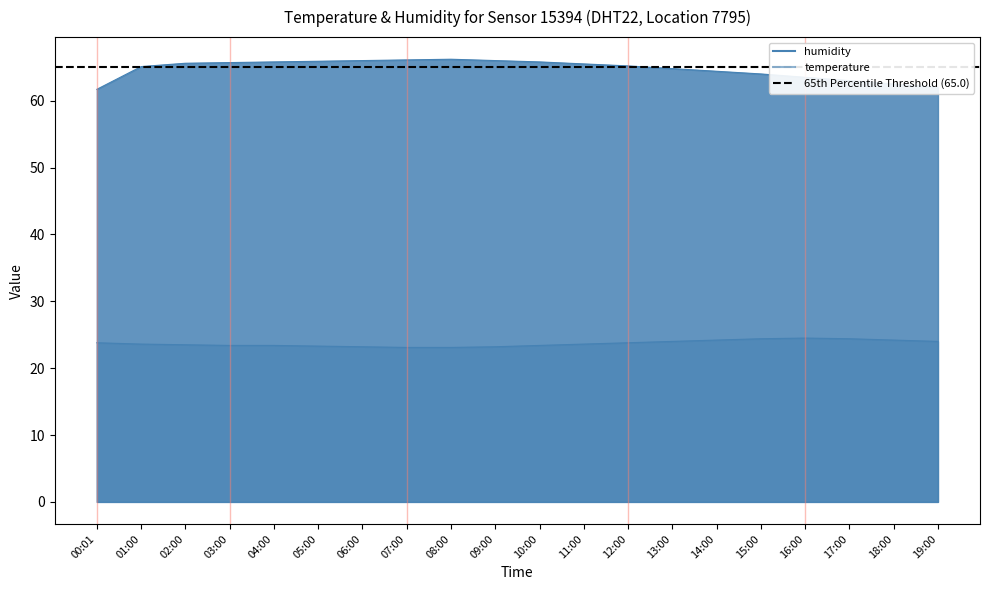

What is the sum of the temperature values at 13:00 and 15:00?

48.4